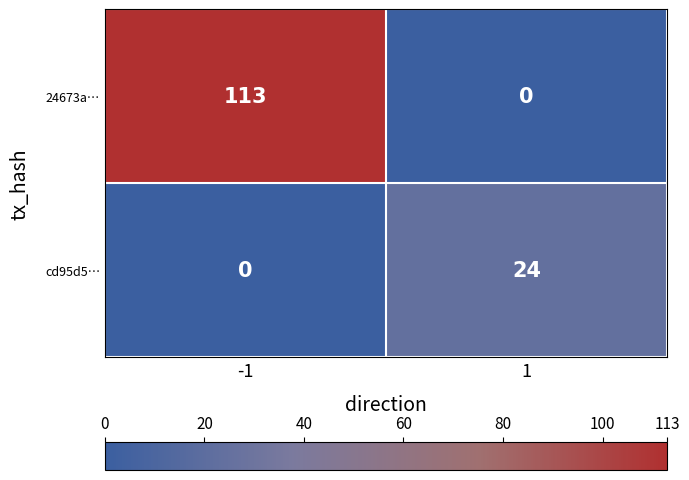

How many distinct data groups are displayed?

2